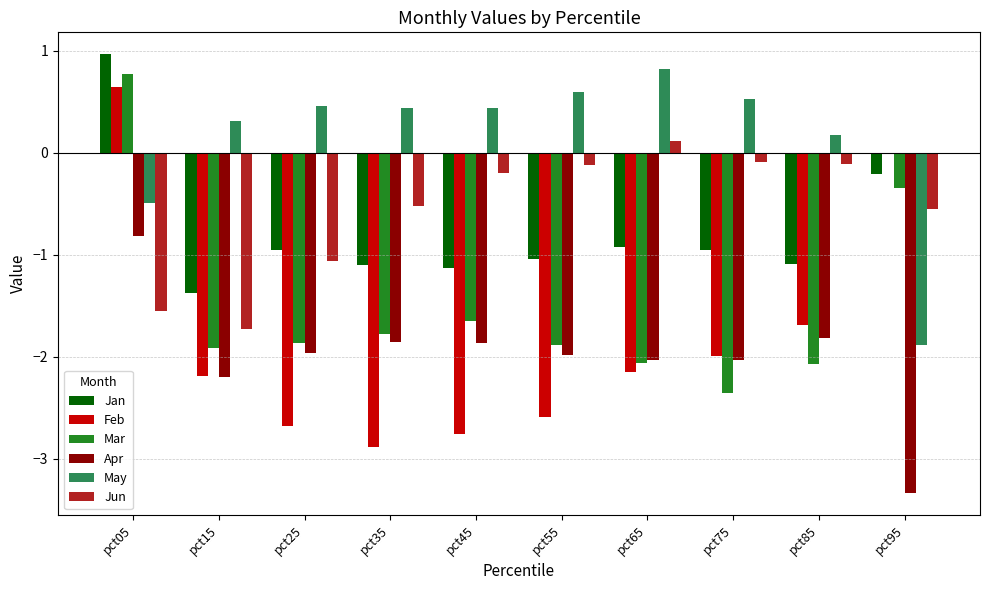

Does the chart contain stacked bars?

No